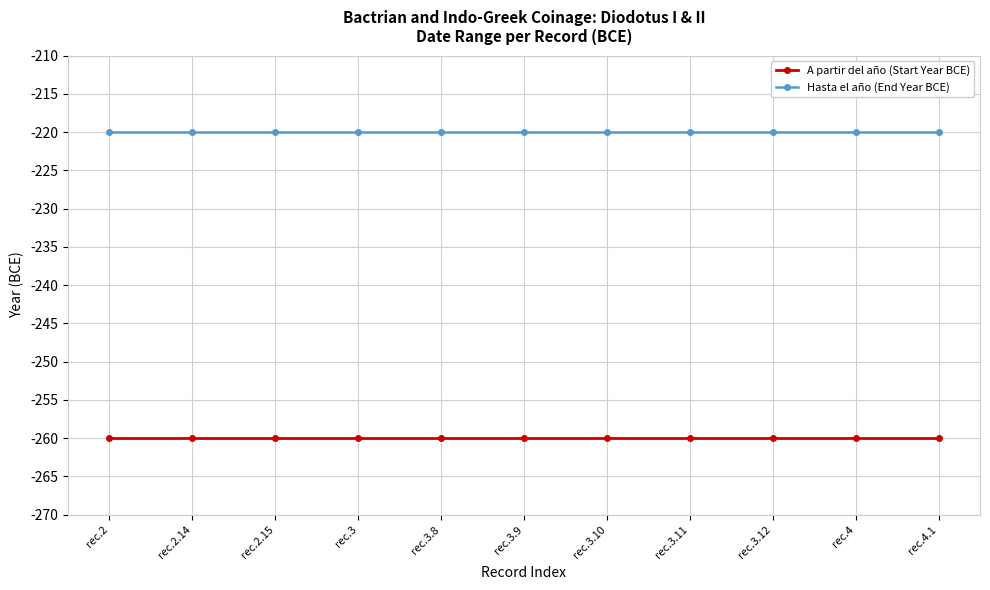

The Hasta el año (End Year BCE) series shows -220 at rec.3.9. True or false?

True